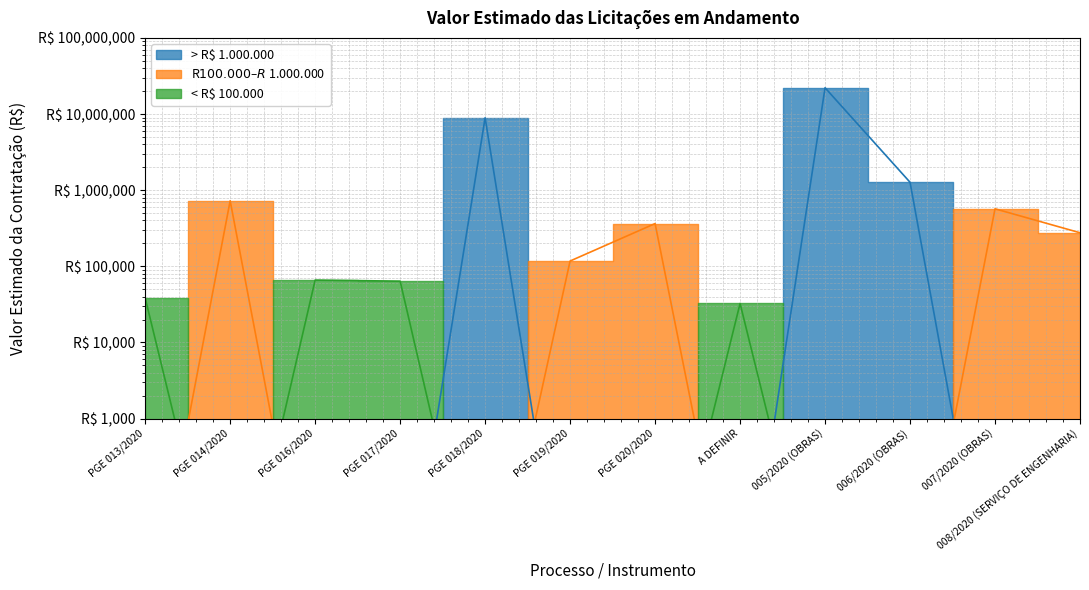

Count the number of categories in the chart.

12